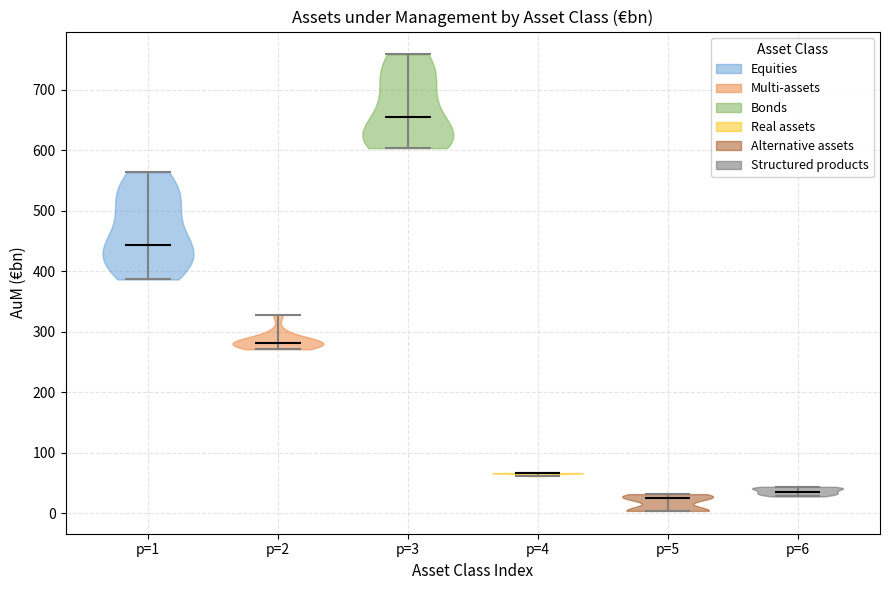

Reading left to right, read every violin against the y-axis: where its median line is, and the lowest and highest points it reaches. The values are not printed on the chart, so give them approximately, as read against the axis.

p=1: median line 440, lowest point 390, highest point 560
p=2: median line 280, lowest point 270, highest point 330
p=3: median line 660, lowest point 600, highest point 760
p=4: median line 70, lowest point 60, highest point 70
p=5: median line 30, lowest point 0, highest point 30
p=6: median line 40, lowest point 30, highest point 40